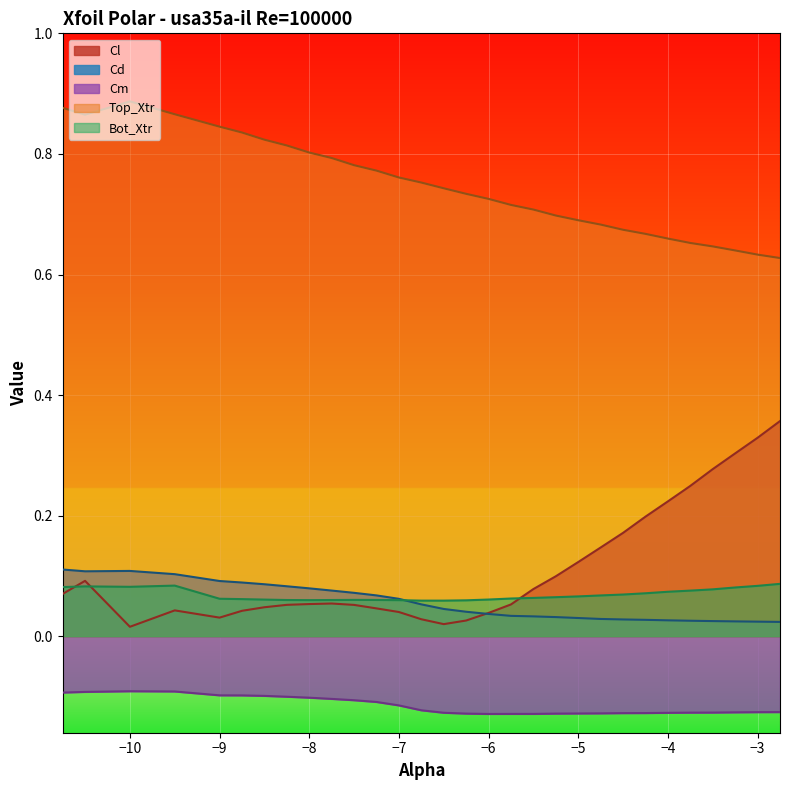

True or false: Cm has a value of -0.0 at −8.

False